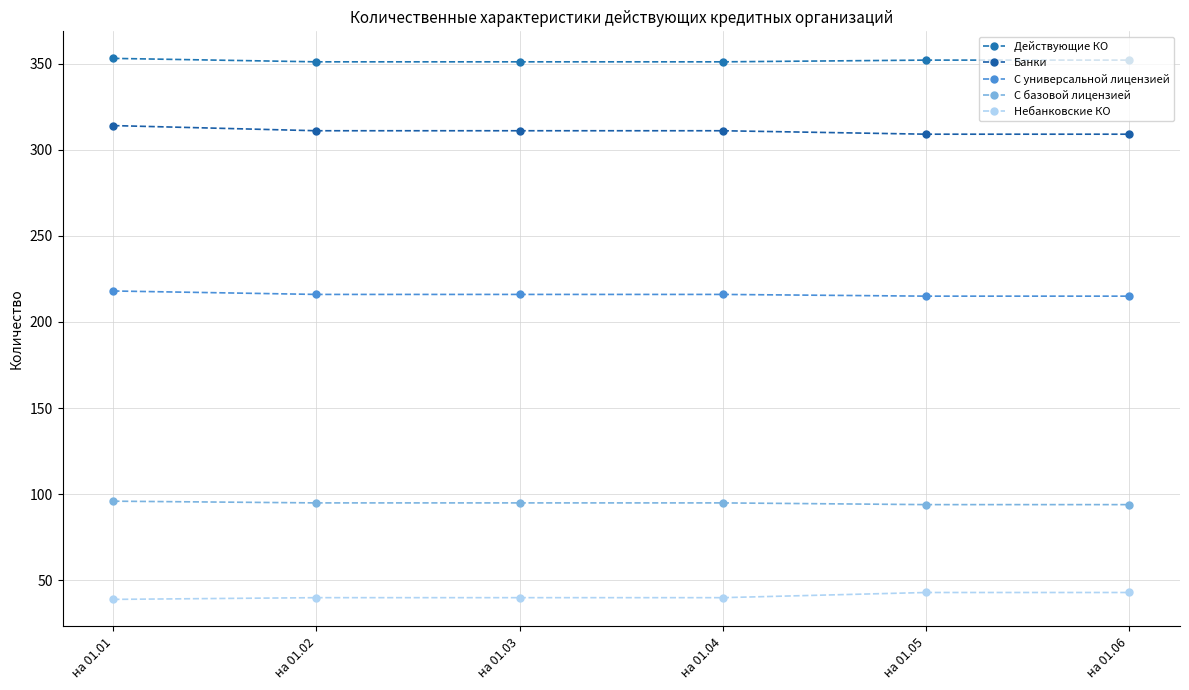

What are all the series names shown in the legend?

Действующие КО, Банки, С универсальной лицензией, С базовой лицензией, Небанковские КО